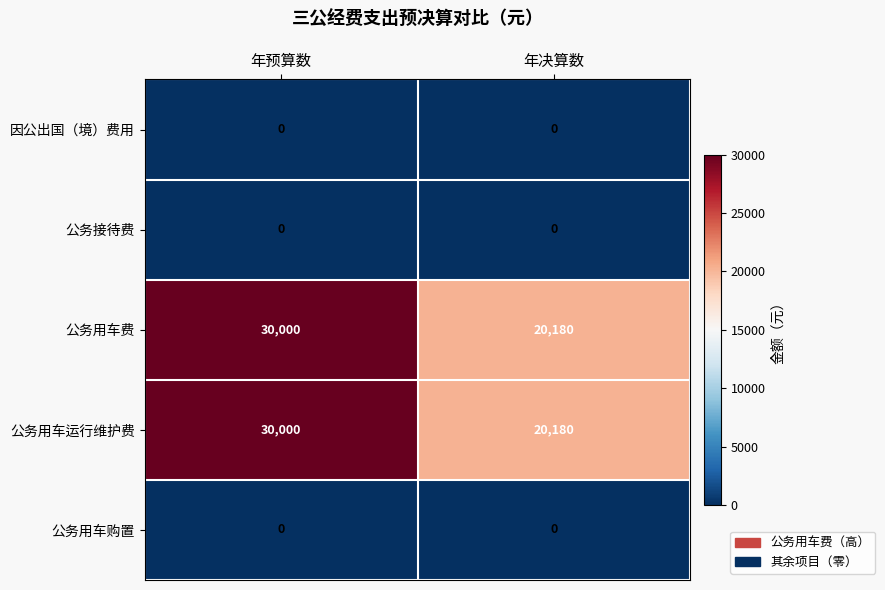

Reading right to left, what are all the values shown in this chart?

因公出国（境）费用: 年决算数=0	年预算数=0
公务接待费: 年决算数=0	年预算数=0
公务用车费: 年决算数=20180	年预算数=30000
公务用车运行维护费: 年决算数=20180	年预算数=30000
公务用车购置: 年决算数=0	年预算数=0